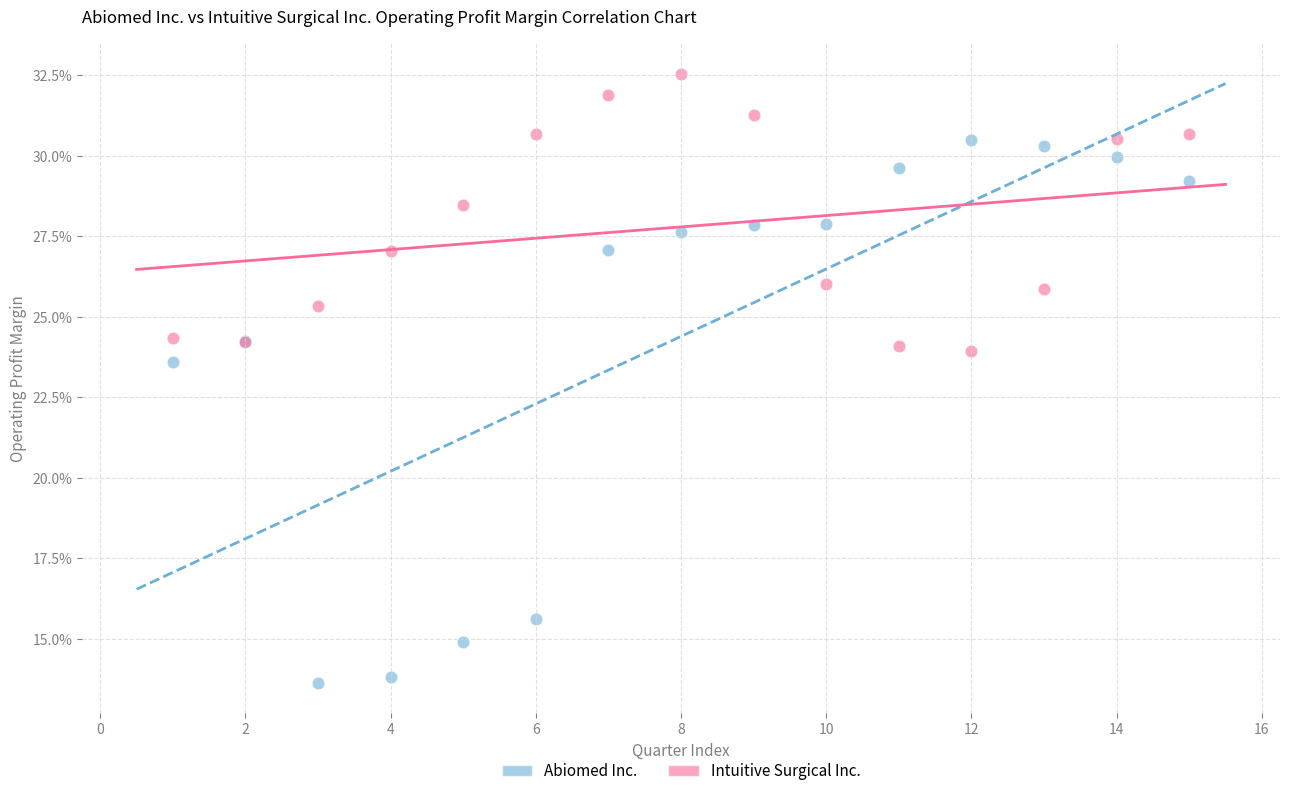

Which series reaches the maximum Y coordinate?

Intuitive Surgical Inc.